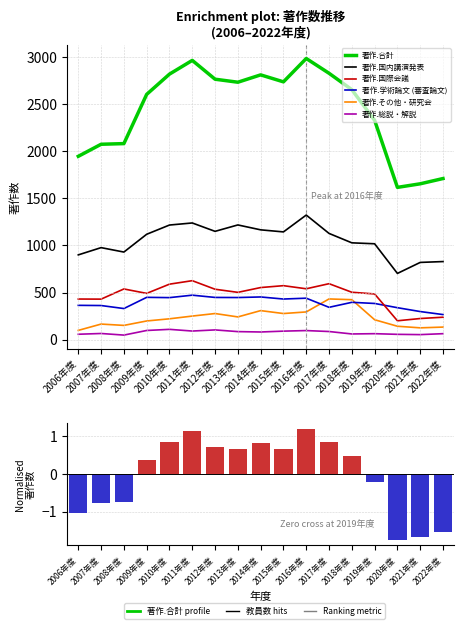

What is the difference between the 著作.総説・解説 values at 2011年度 and 2014年度?

10